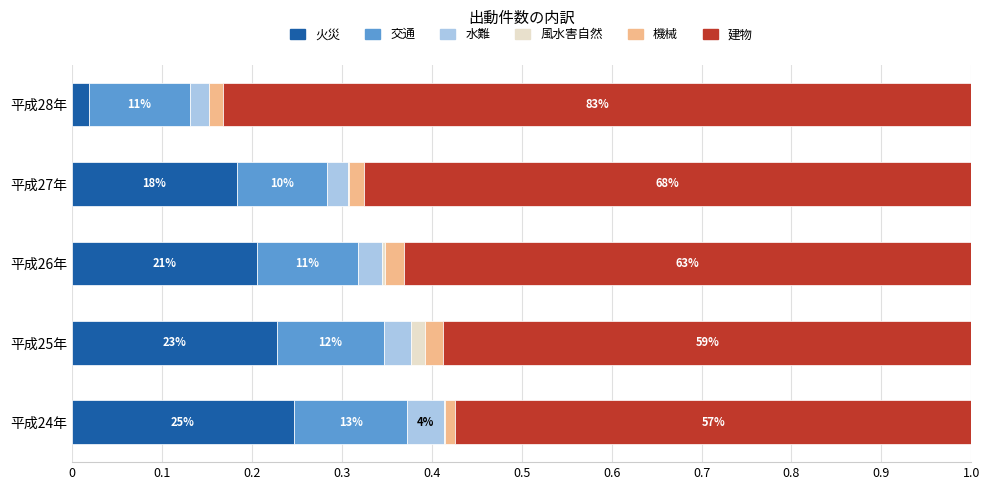

What are all the series names shown in the legend?

火災, 交通, 水難, 風水害自然, 機械, 建物